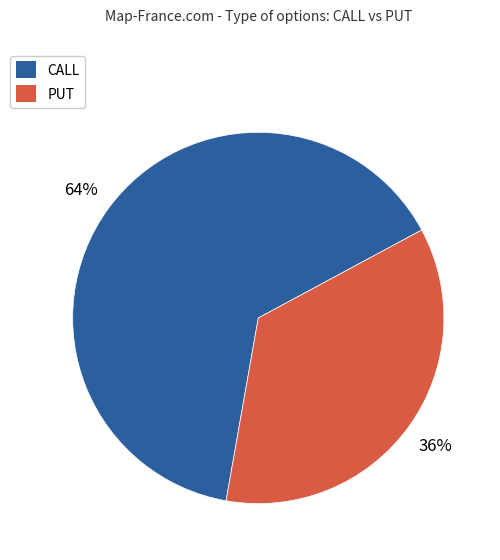

Which category has the smallest portion of the pie?

PUT